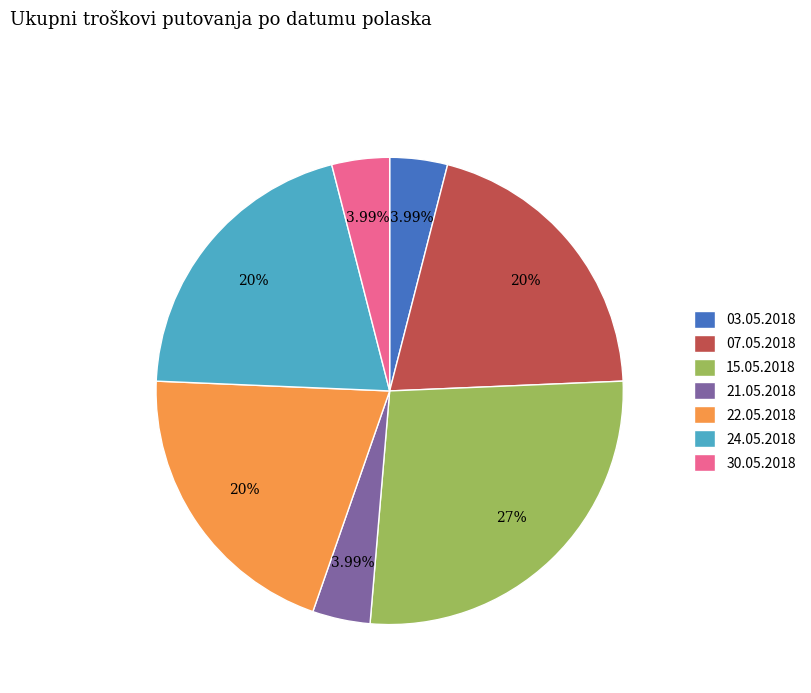

What portion of the pie excludes 30.05.2018?

96.0%